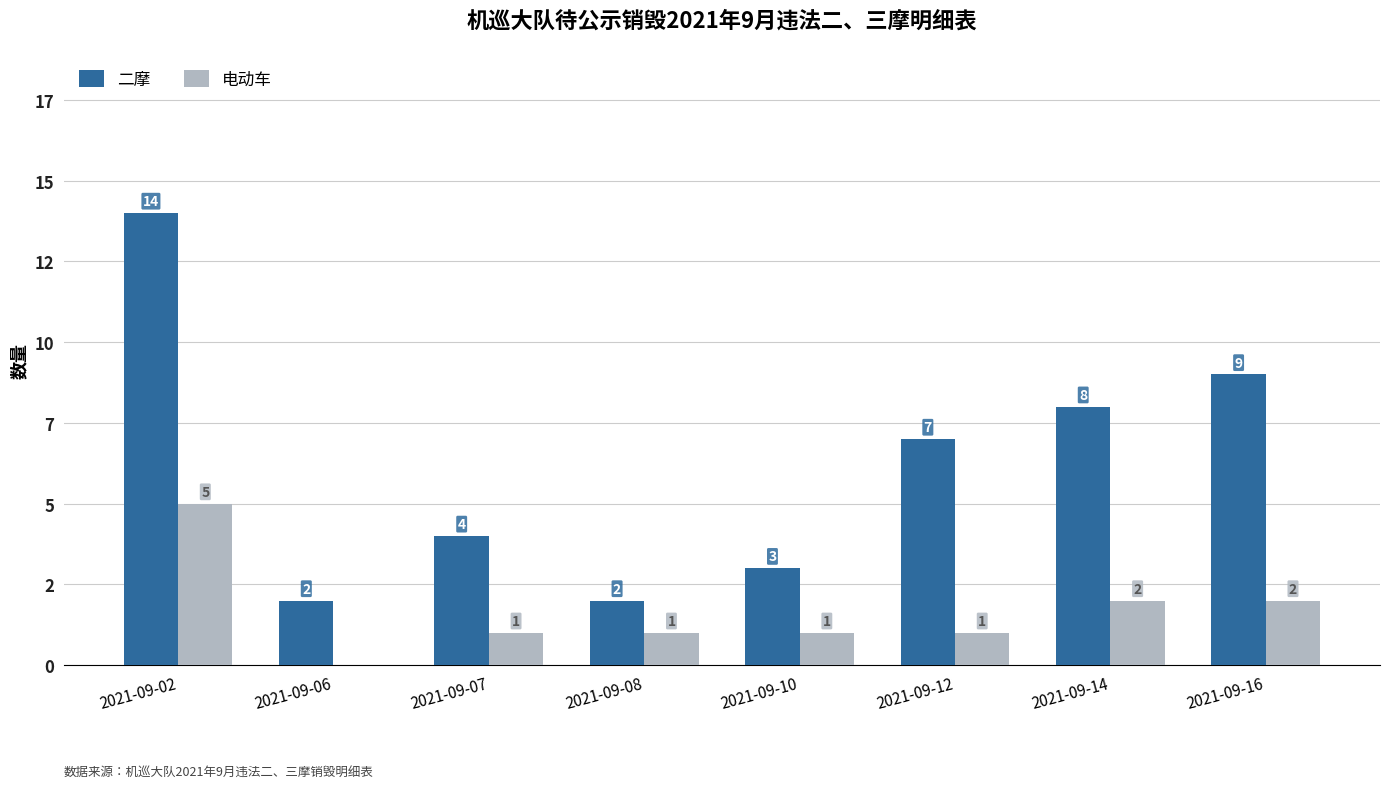

What is the difference between the maximum and second lowest values in the 二摩 series?

12